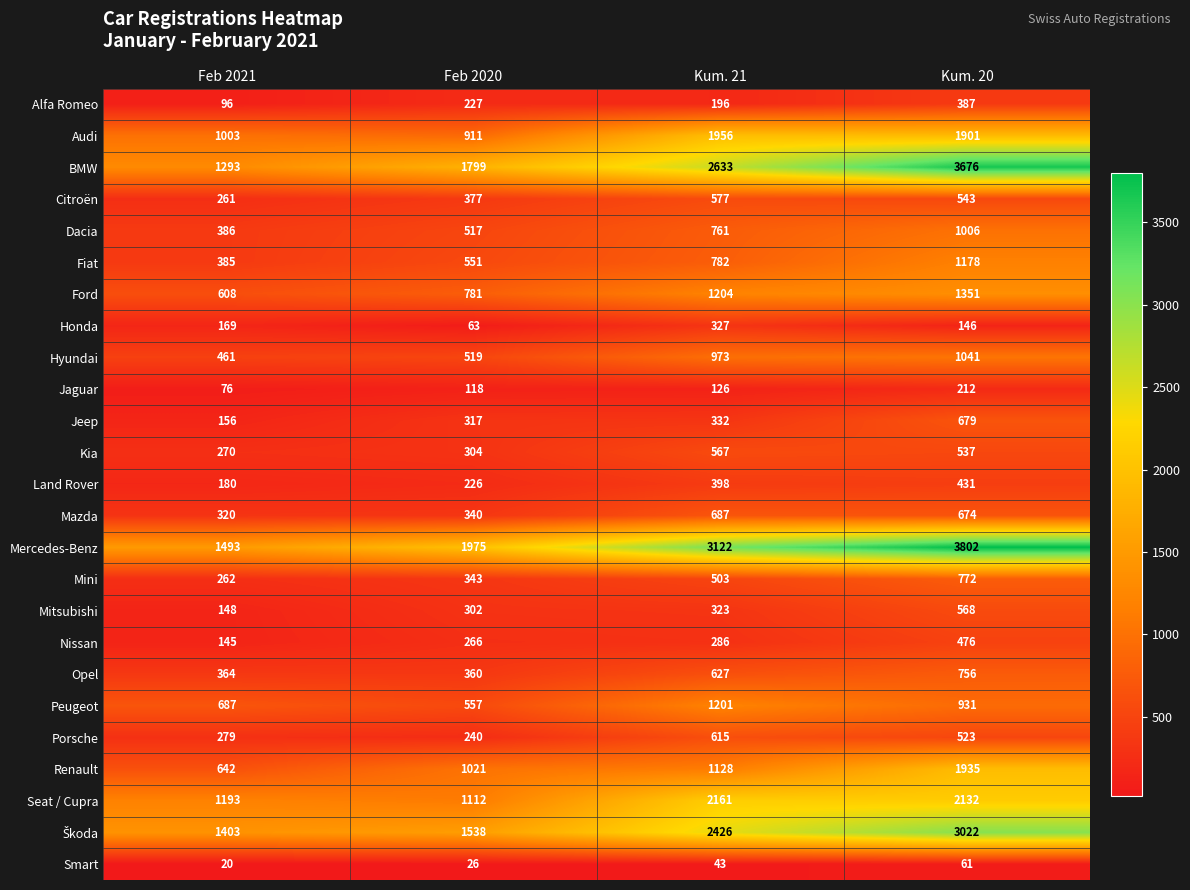

Which series has the largest total across all categories?

Mercedes-Benz